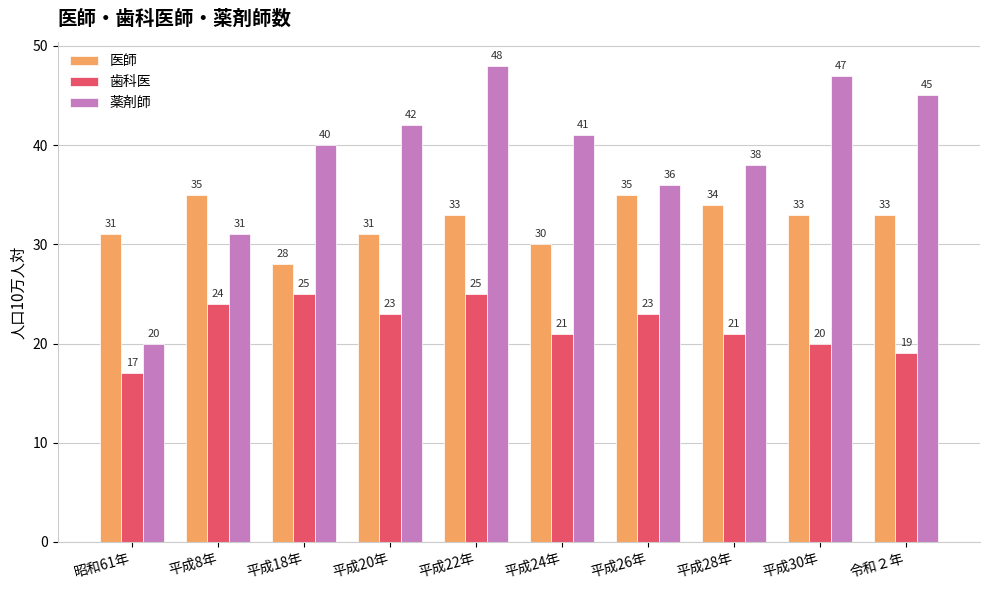

List the series in order of their overall mean, highest first.

薬剤師, 医師, 歯科医